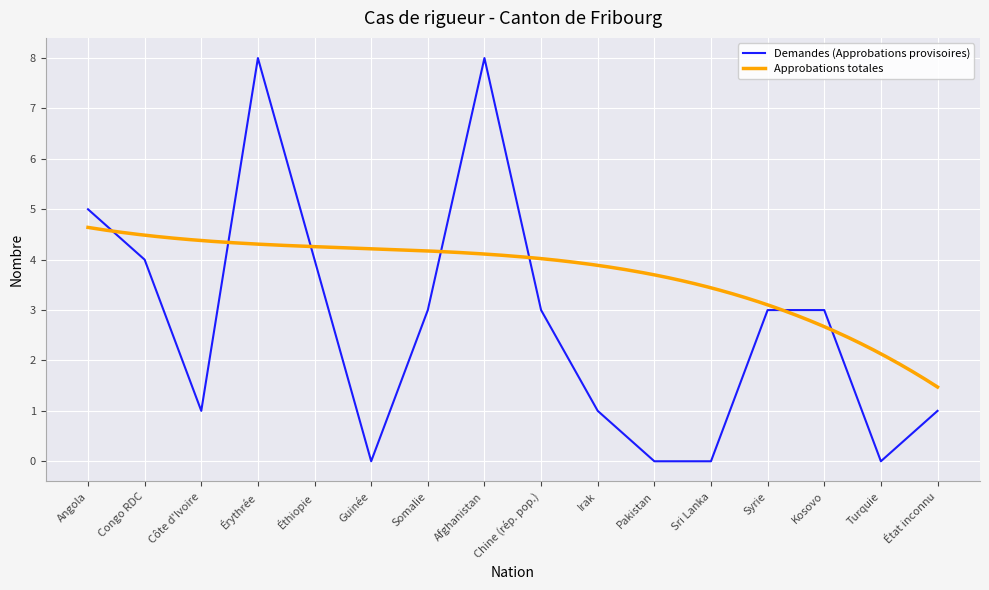

What is the difference between the maximum and minimum values?

8